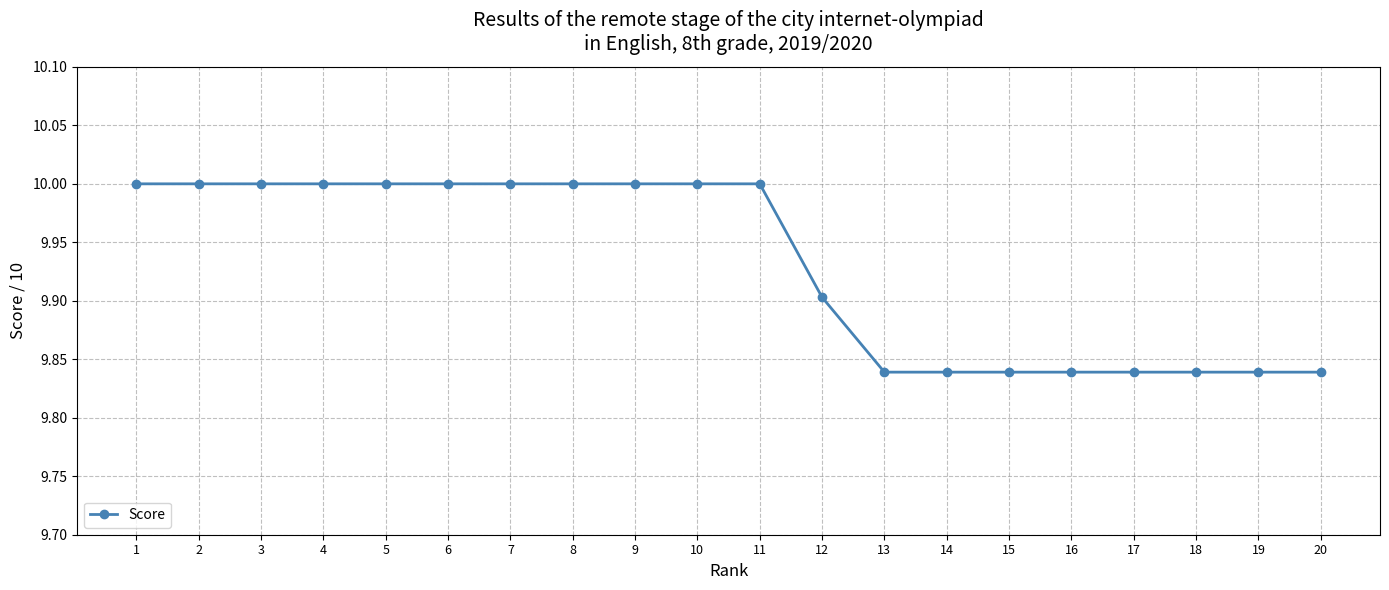

True or false: the data shows 14.1 at 18.

False